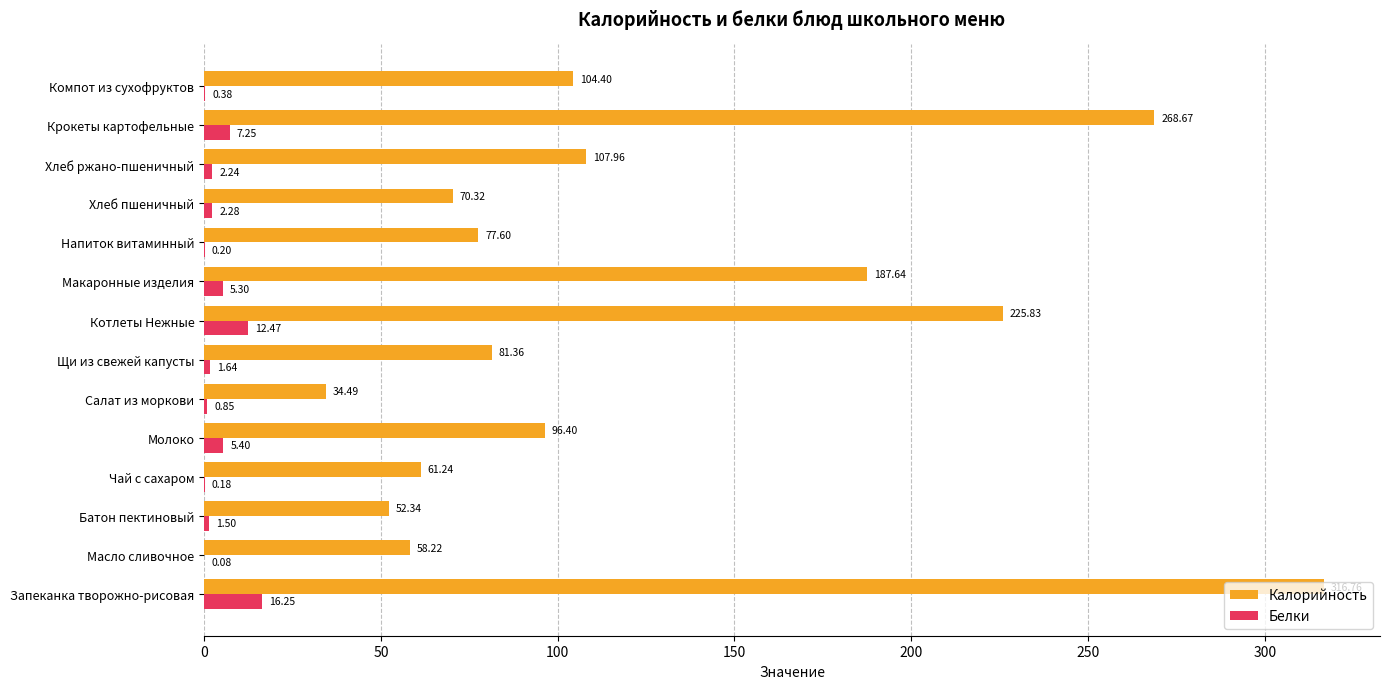

Is the value of Белки at Крокеты картофельные greater than the value of Калорийность at Макаронные изделия?

No